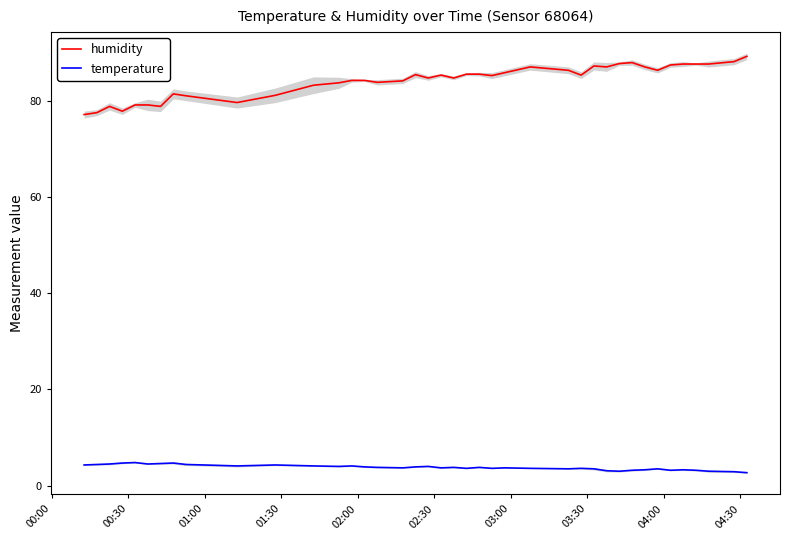

Which series has the largest total across all categories?

humidity